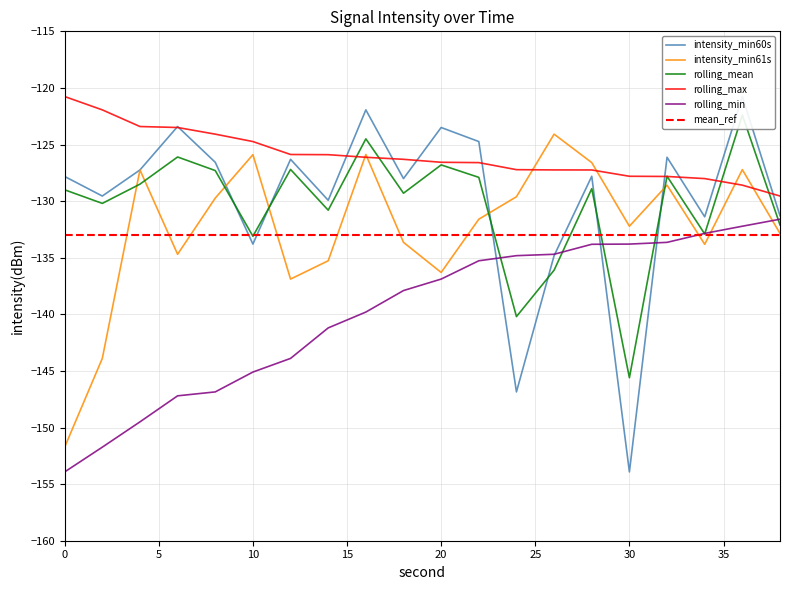

Which category has the lowest value across all series?

30